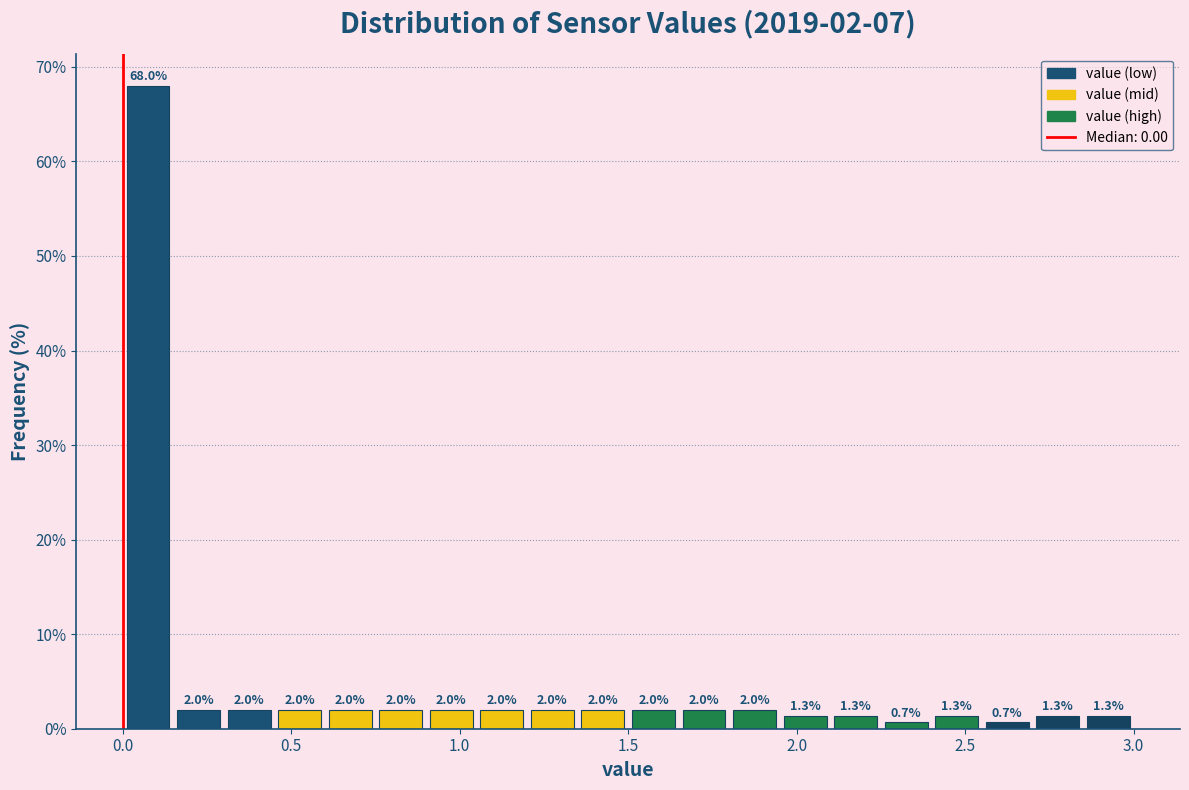

Around what value on the x-axis is the tallest bar? Give the approximate position of its centre, as read against the axis.

0.10